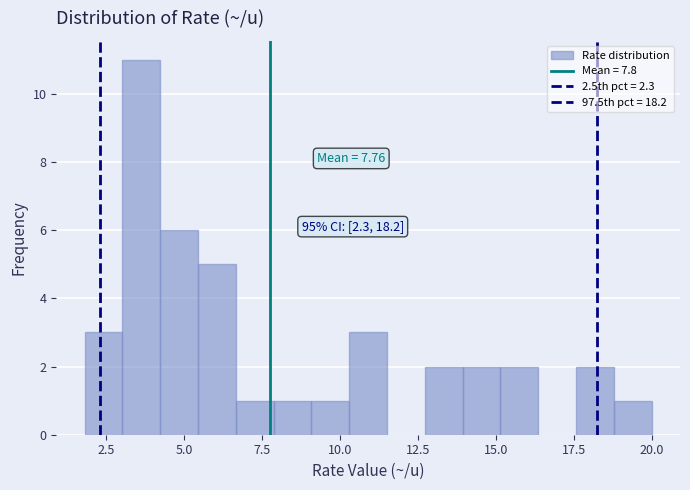

Around what value on the x-axis is the tallest bar? Give the approximate position of its centre, as read against the axis.

3.5